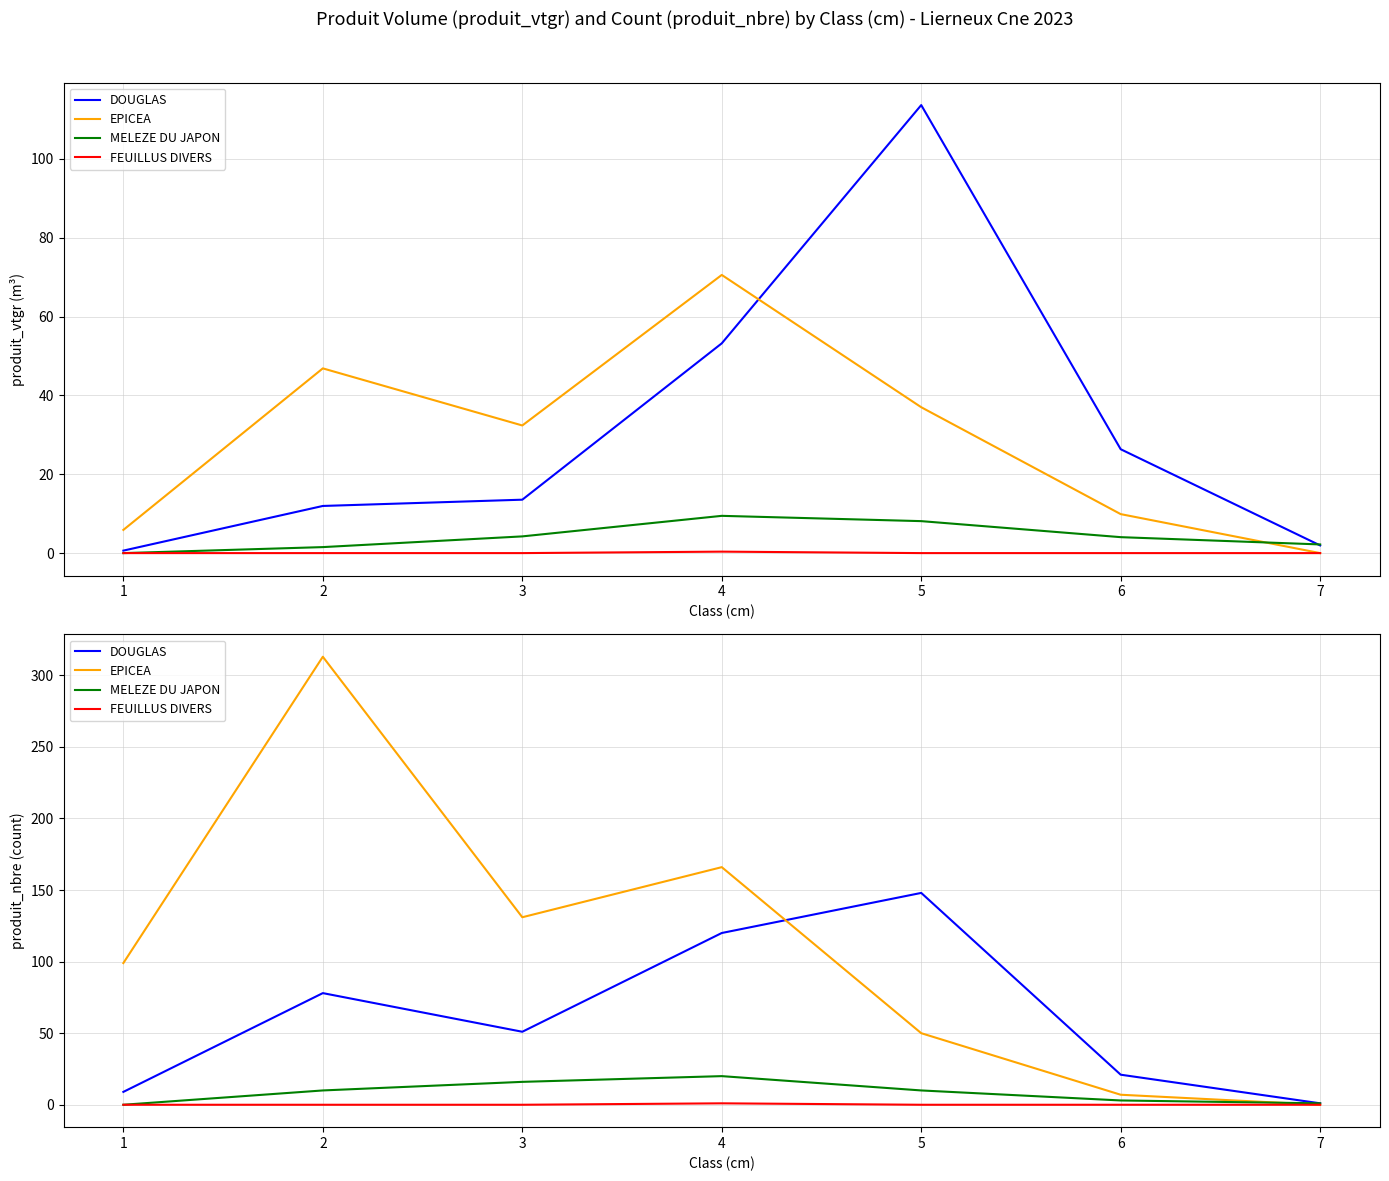

True or false: DOUGLAS and MELEZE DU JAPON intersect in this chart.

False